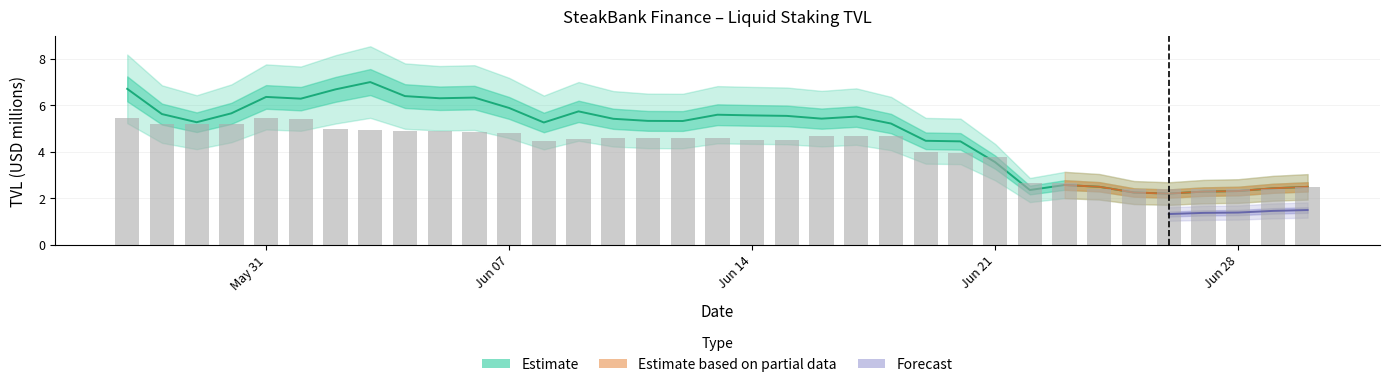

True or false: TVL (bsc) has a value of 5.3 at 08/06/2021.

True